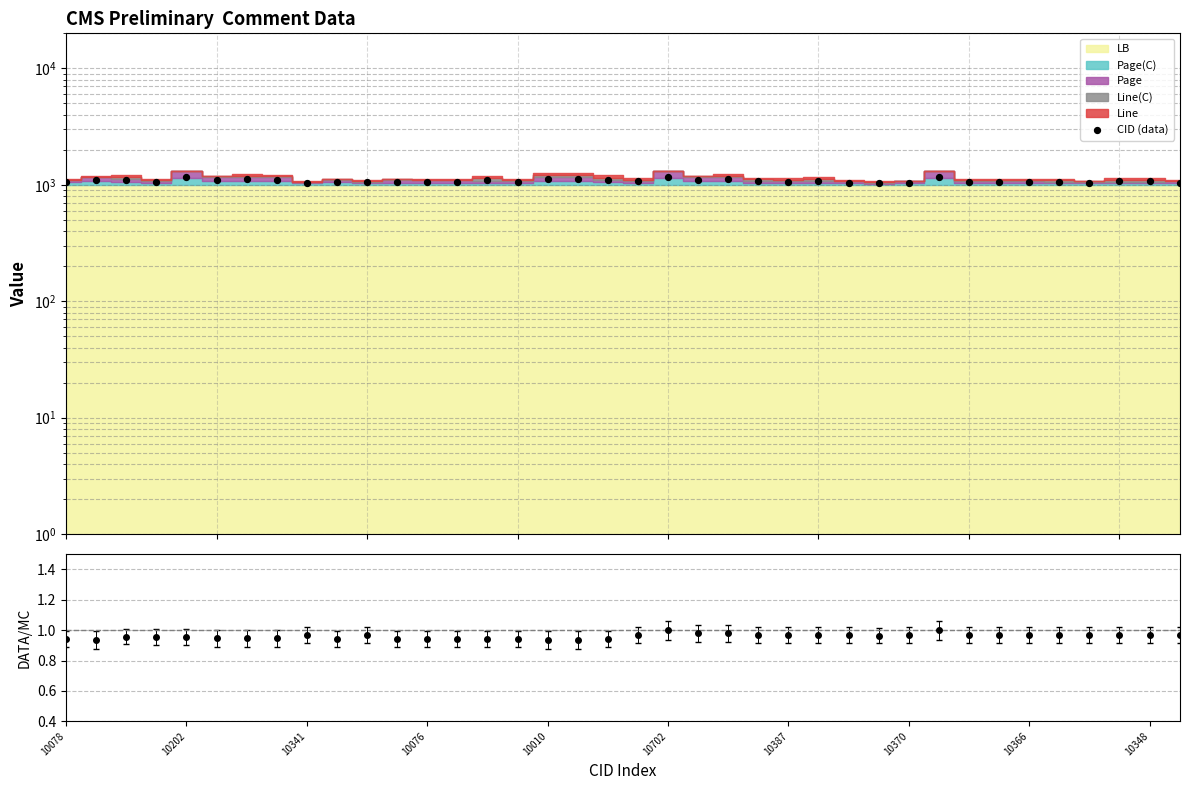

What is the ratio of the value at 16 to the value at 31?

1.1